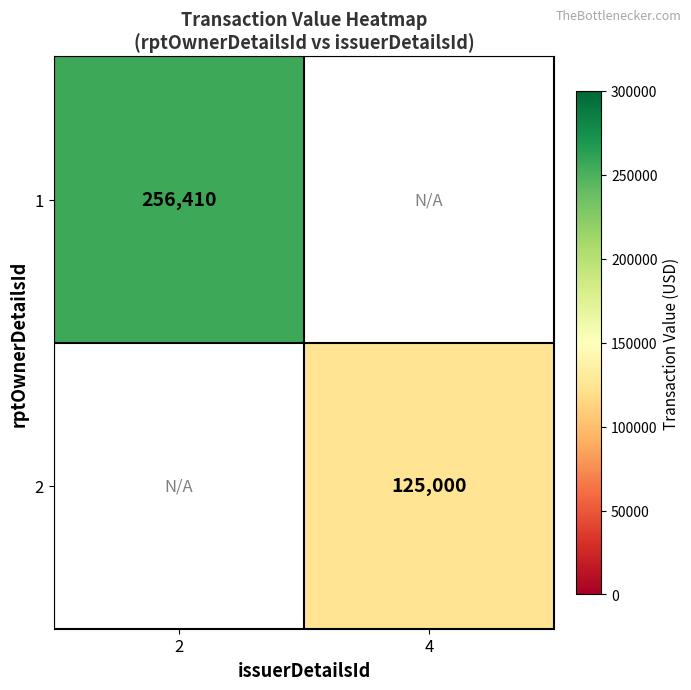

Is it true that 1 equals 256410 at 2?

True